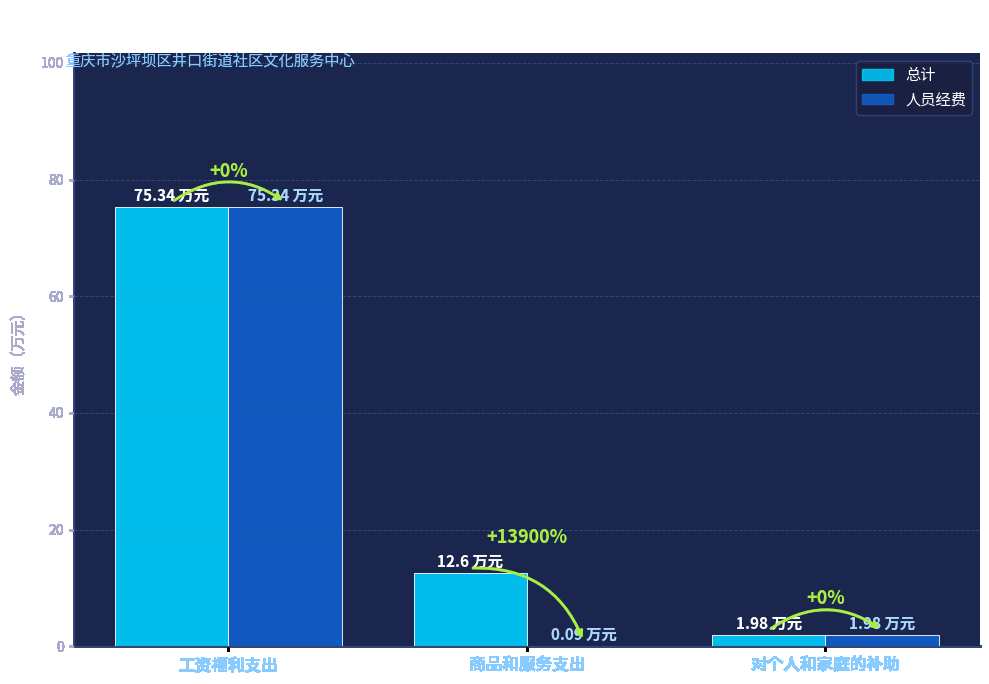

At which category is the sum across all series the highest?

工资福利支出